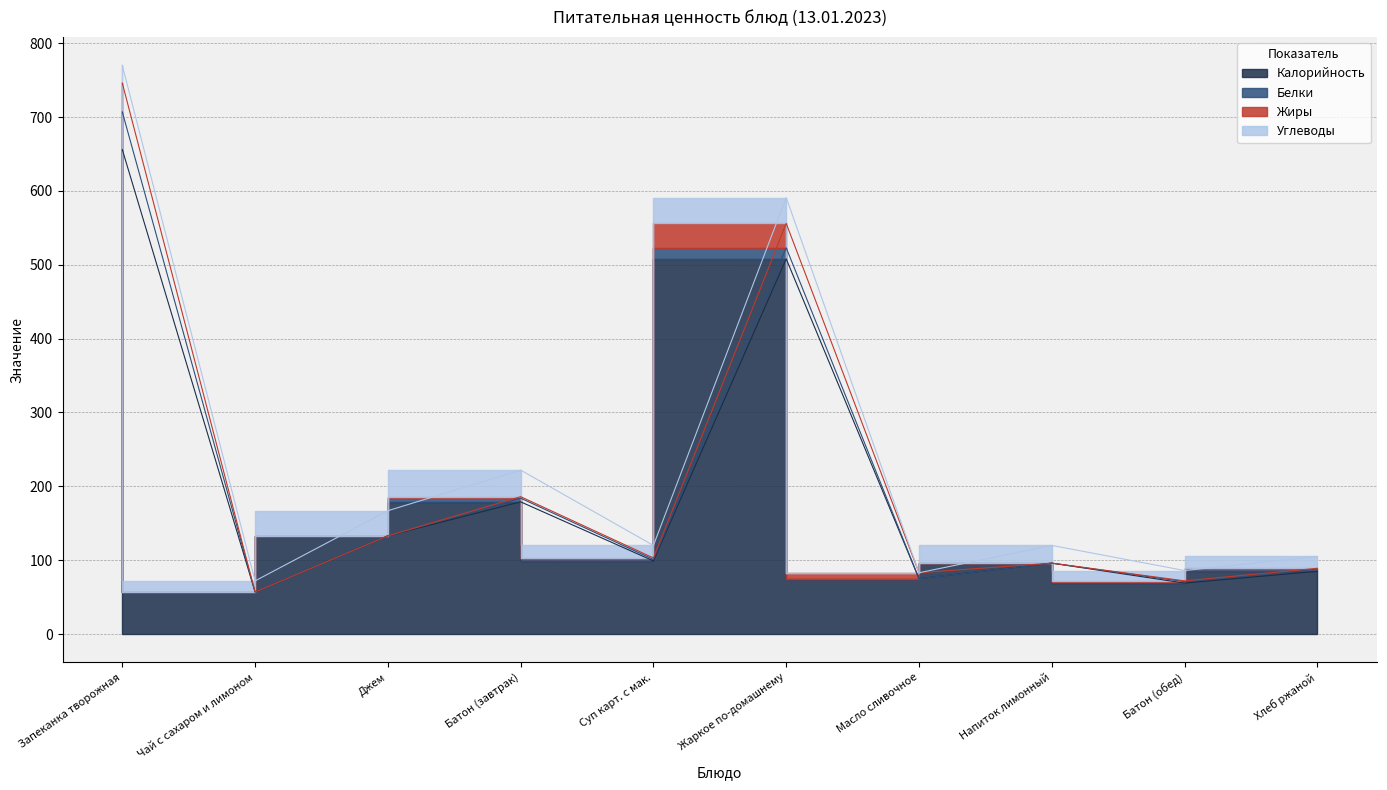

Between Чай с сахаром и лимоном and Запеканка творожная, which is larger?

Запеканка творожная